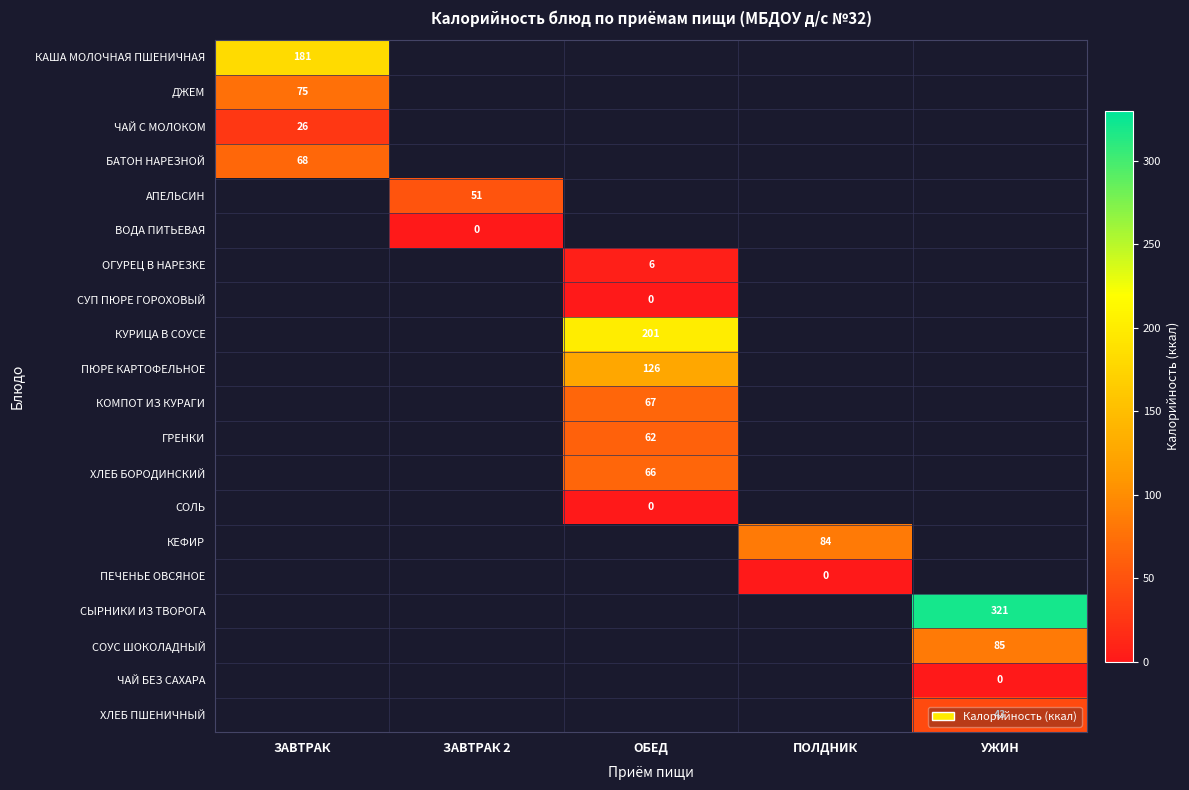

Which category has the highest value across all series?

УЖИН